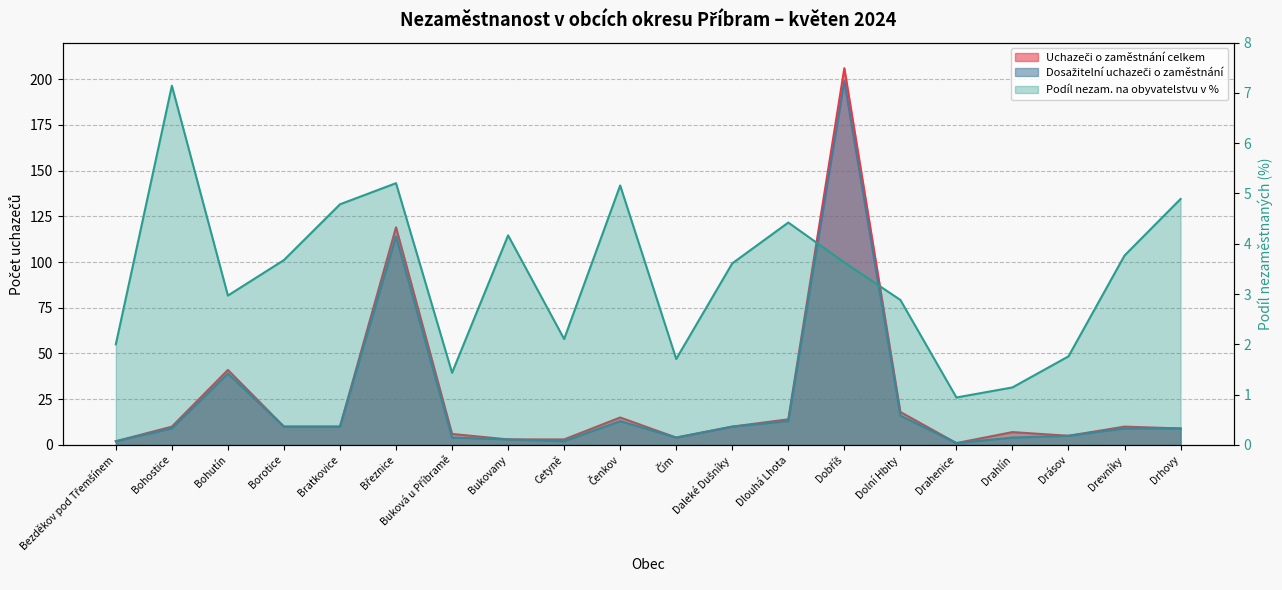

True or false: Dosažitelní uchazeči o zaměstnání has more than 1 points higher than both neighbors.

True